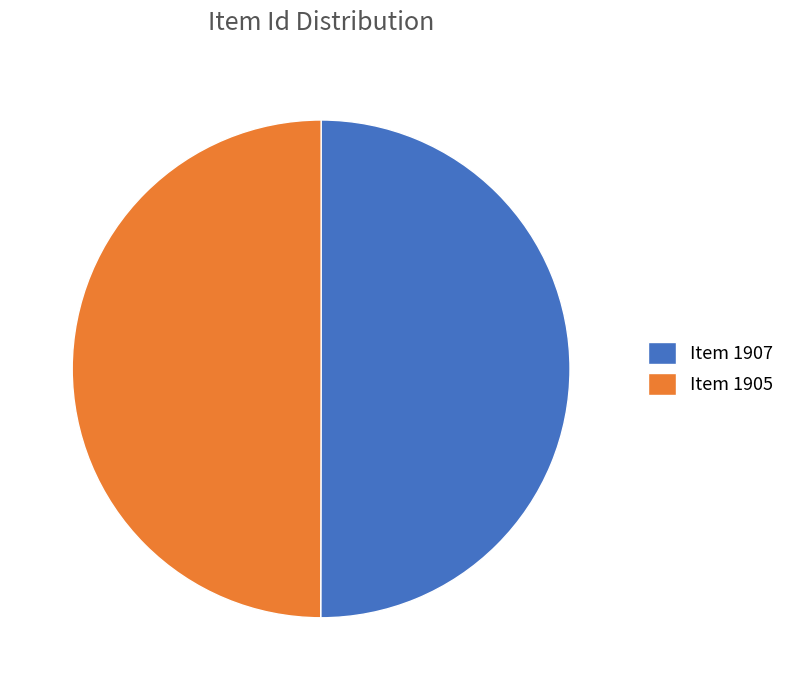

How many slices are in this pie chart?

2